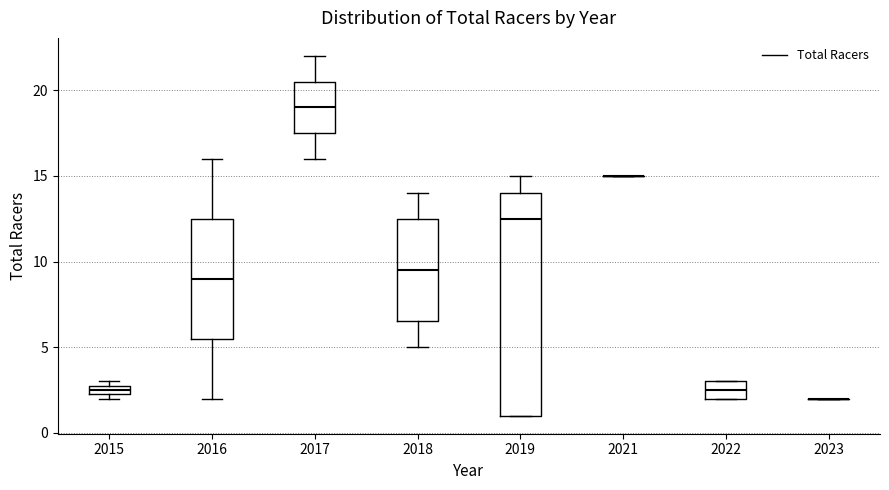

Which box is the tallest, from its lower edge to its upper edge?

2019